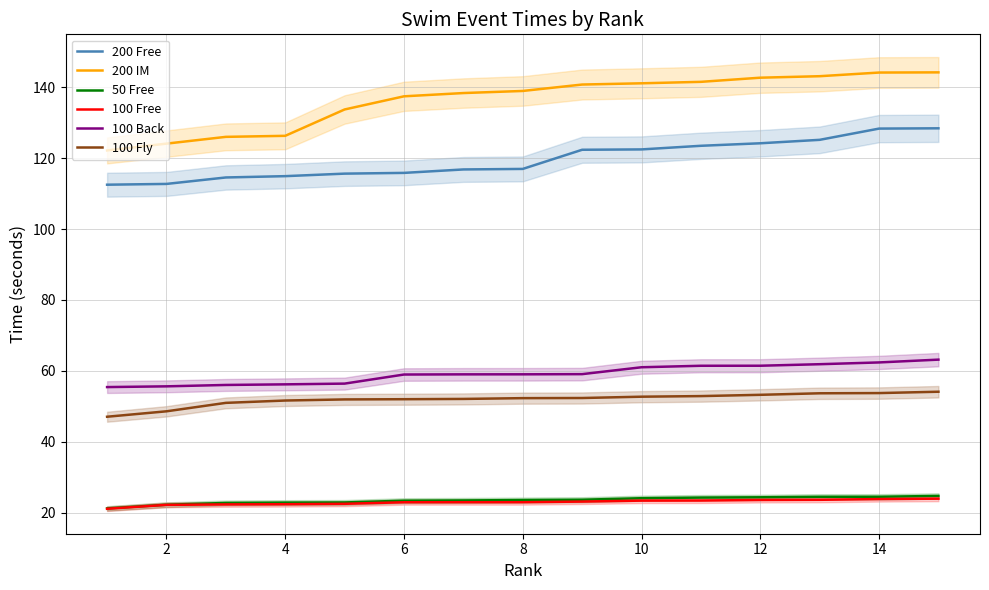

Count the number of data series in this chart.

6